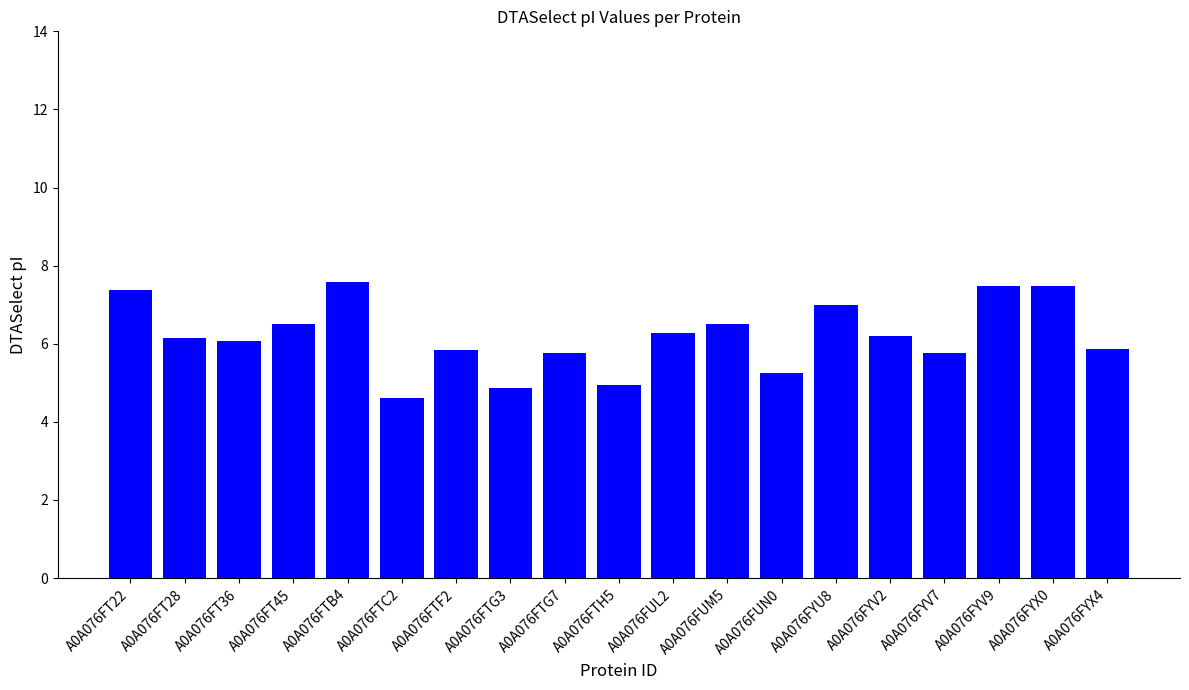

What is the smallest value displayed?

4.6